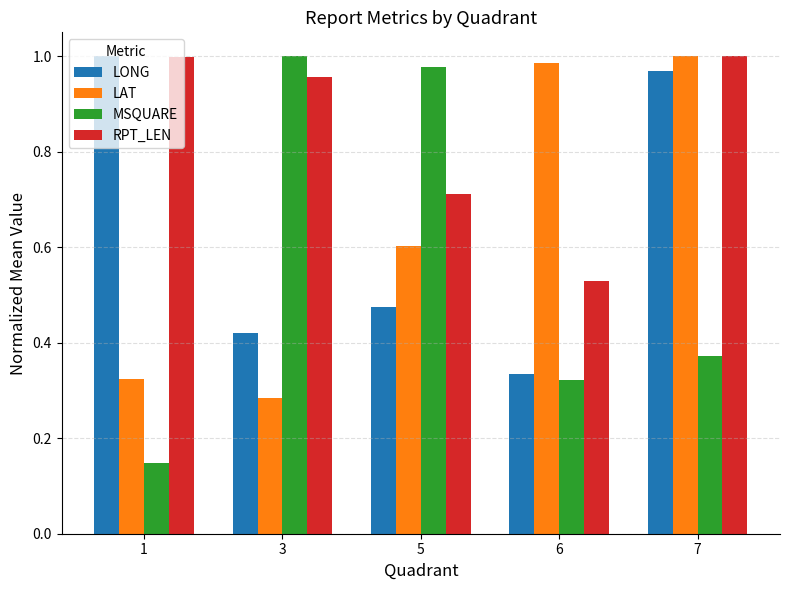

Are the bars horizontal?

No